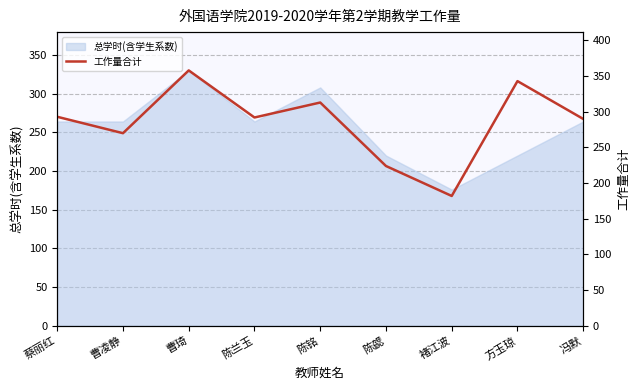

What is the minimum value for 总学时(含学生系数)?

176